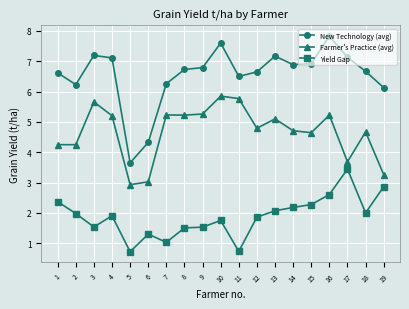

Between 6 and 8, which series saw the biggest shift?

New Technology (avg)